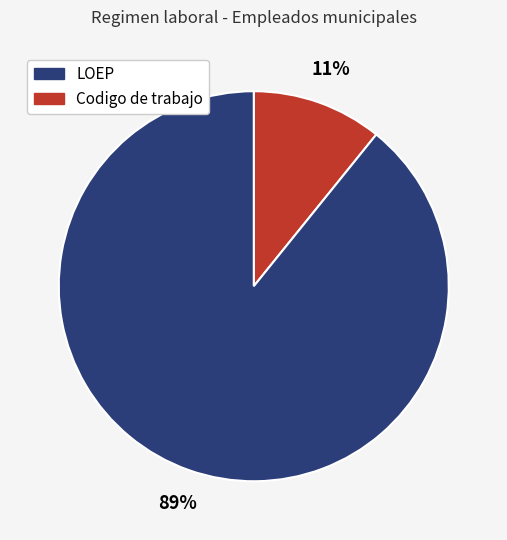

To the nearest percent, what is the difference between the largest and smallest slice percentages?

78%